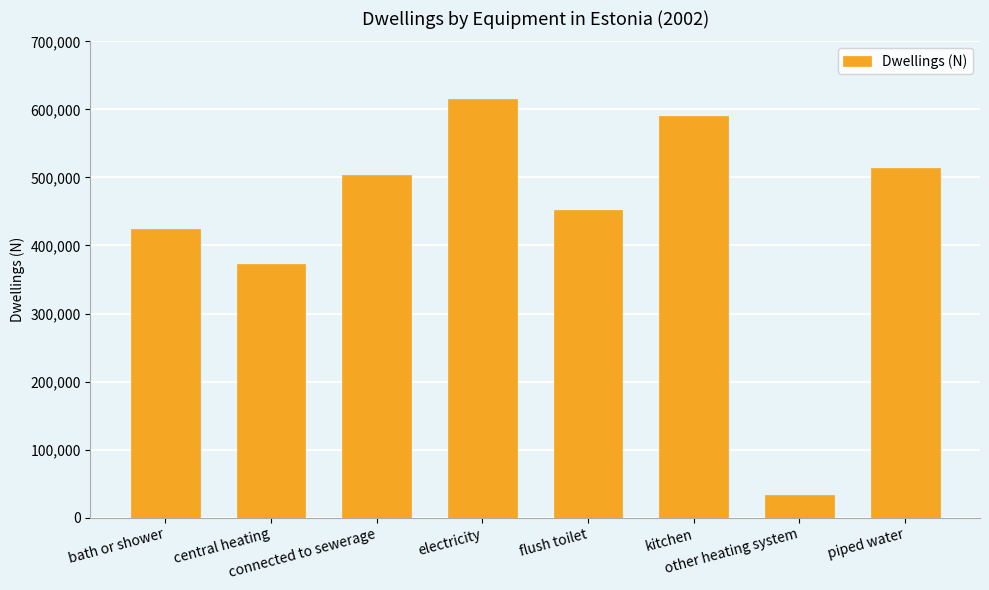

What is the label of the 8th bar from the right?

bath or shower